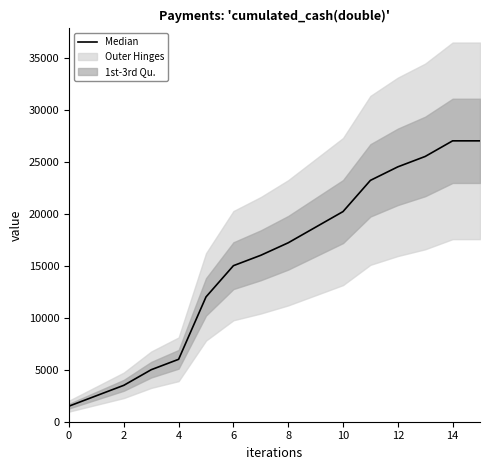

What is the label of the 13th point from the left?

12